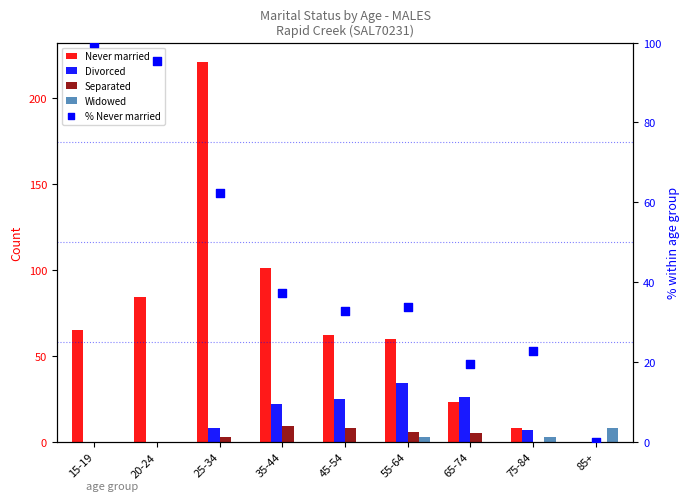

Which series has the largest total across all categories?

Never married